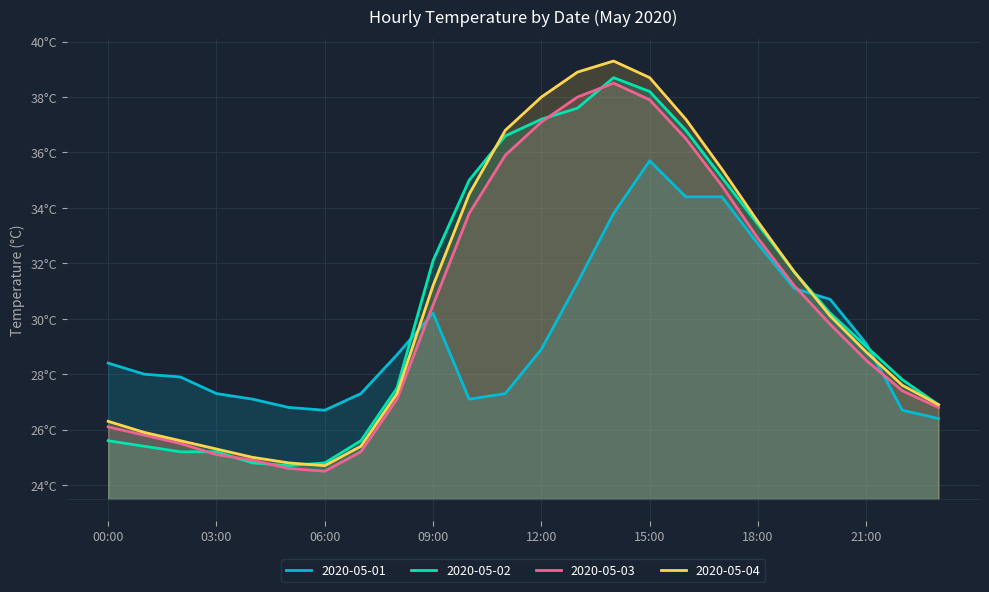

Where is the first local minimum for 2020-05-02?

05:00